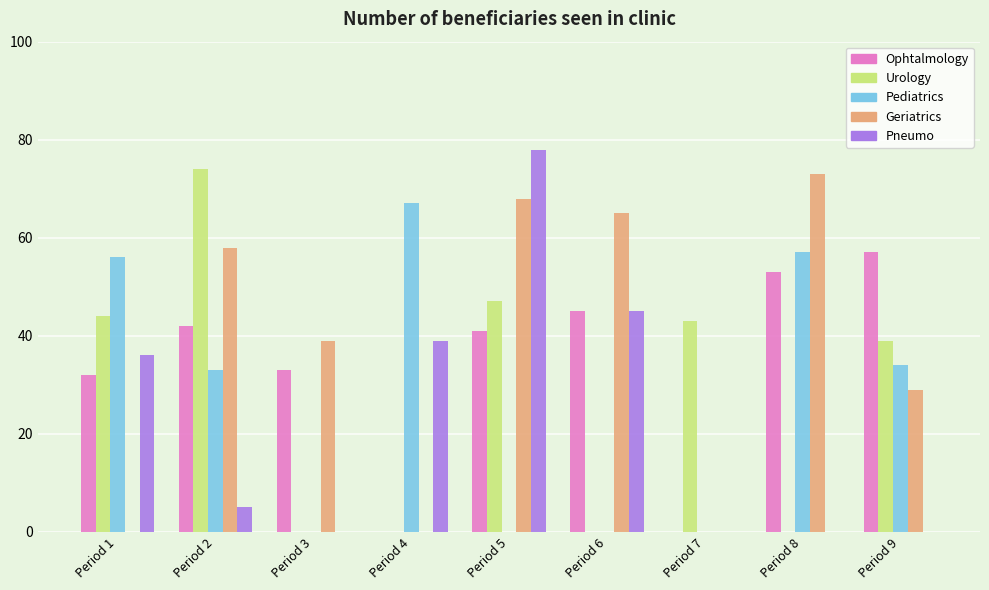

What is the sum of the Pediatrics values at Period 3 and Period 2?

33